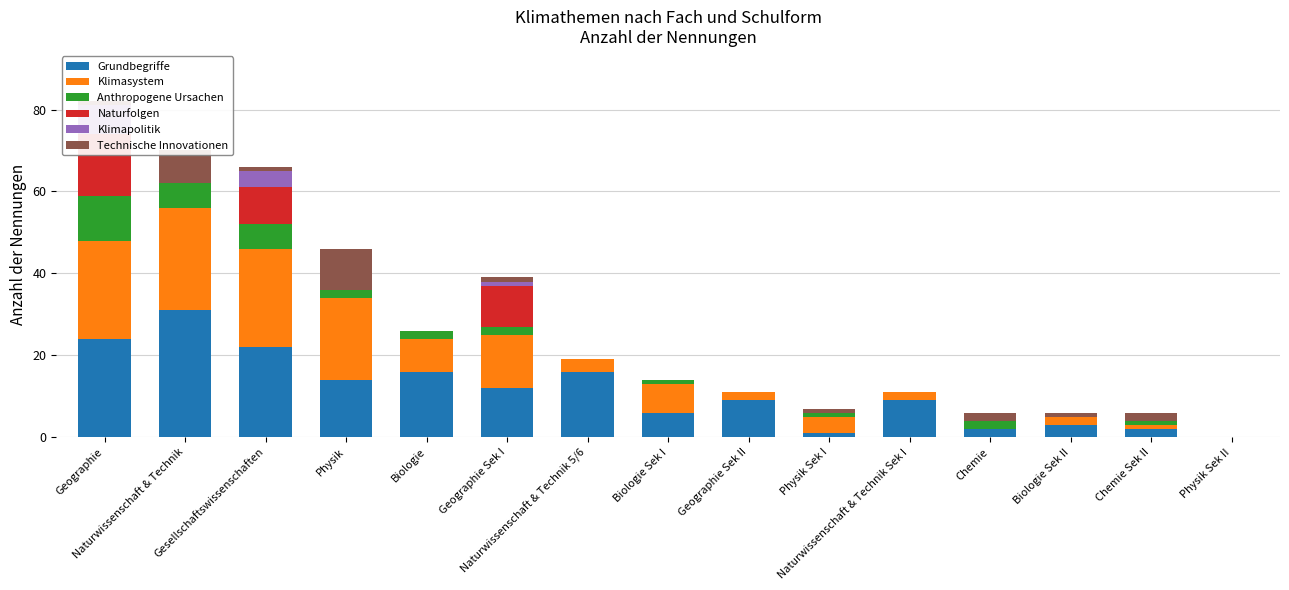

The value of Naturfolgen at Biologie is 7. True or false?

False